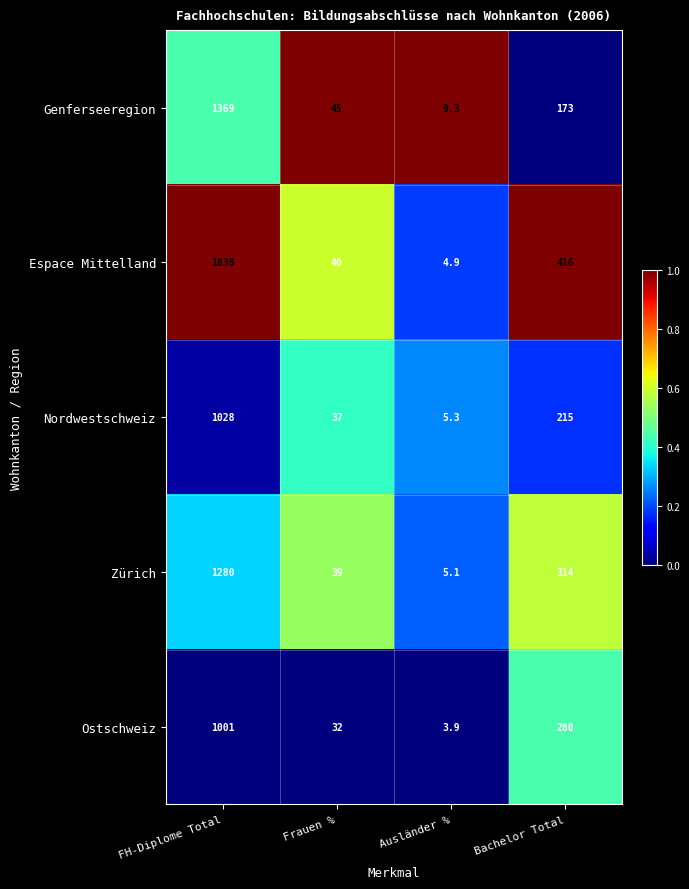

At which category does the chart reach its peak across all series?

FH-Diplome Total